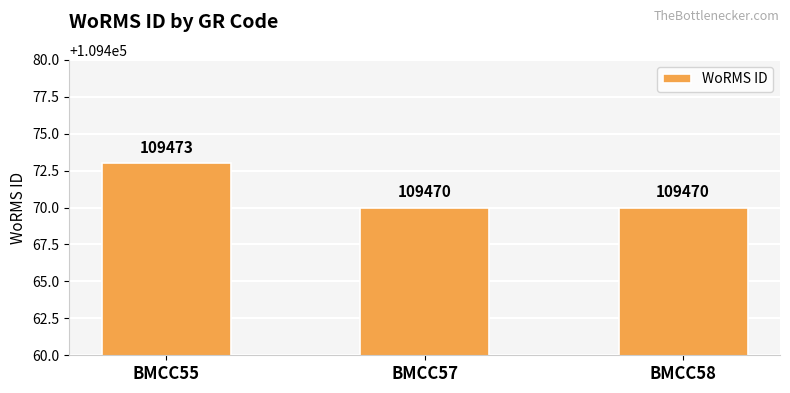

How many values are between 109470 and 109473?

3